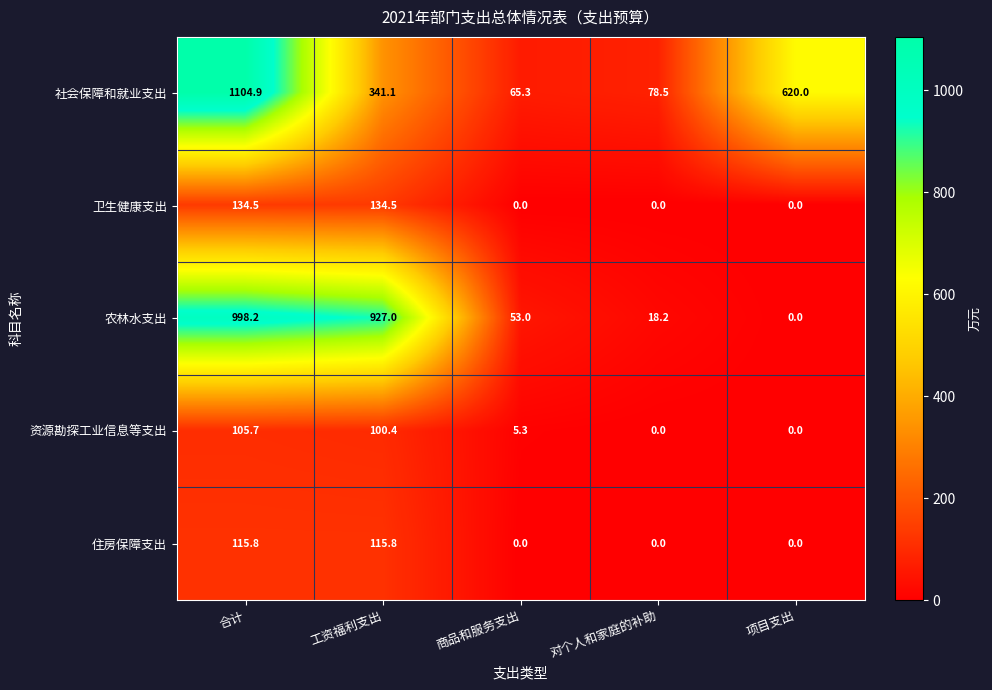

What is the difference between the maximum and second lowest values in the 卫生健康支出 series?

134.5